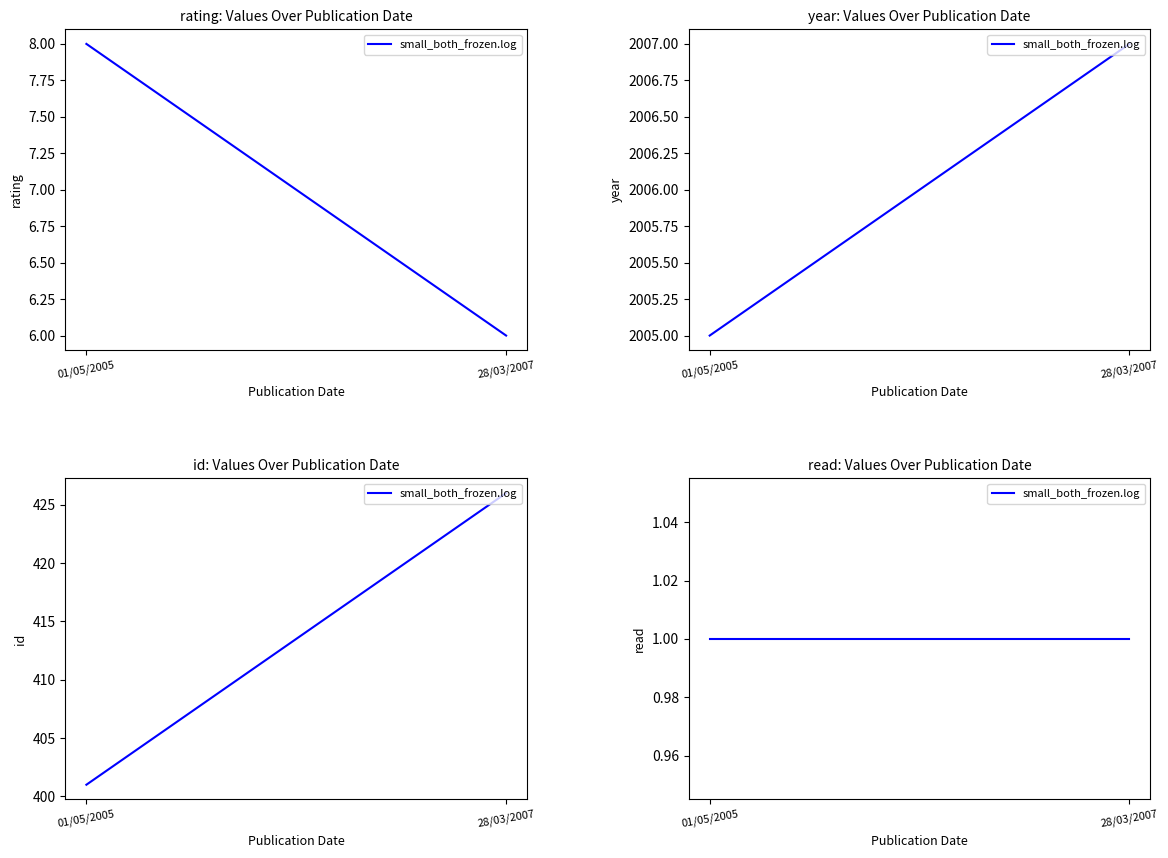

How many values in the rating series are below 8?

1